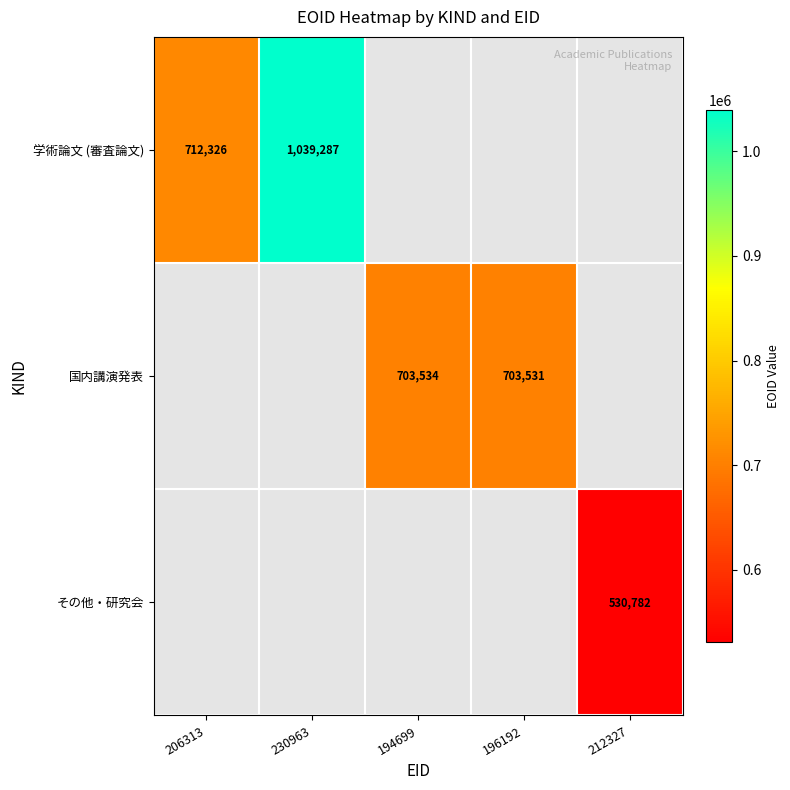

The value of その他・研究会 at 212327 is 530782. True or false?

True